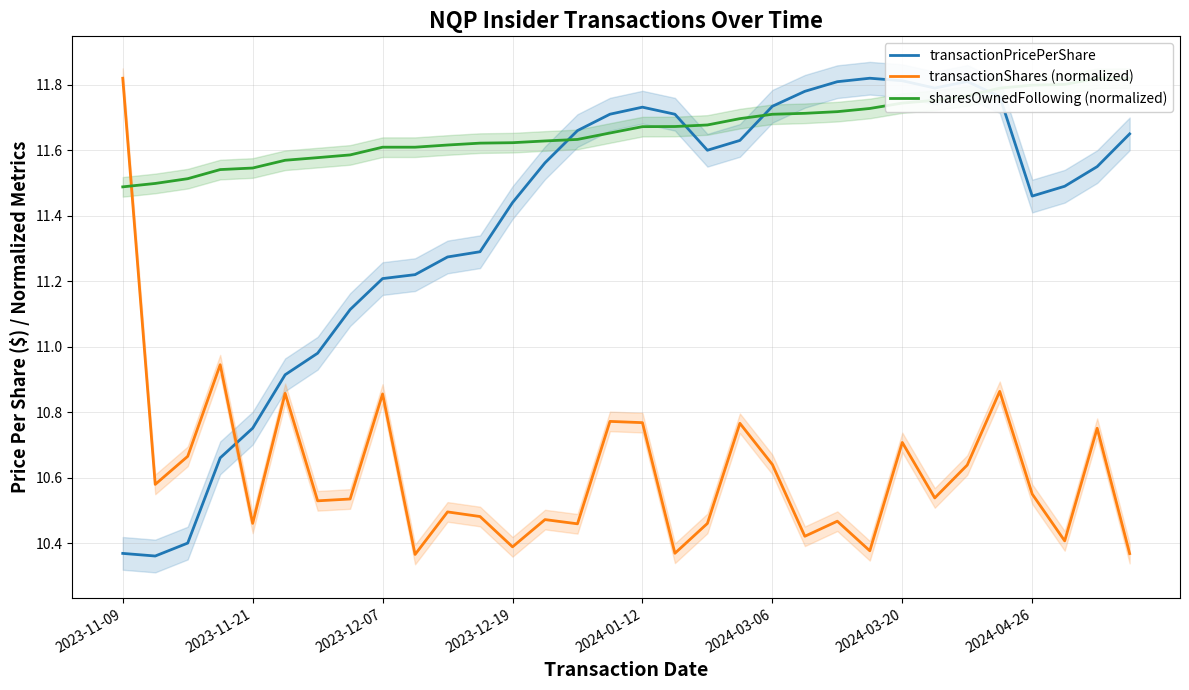

Is this an area chart (filled region under the line)?

No